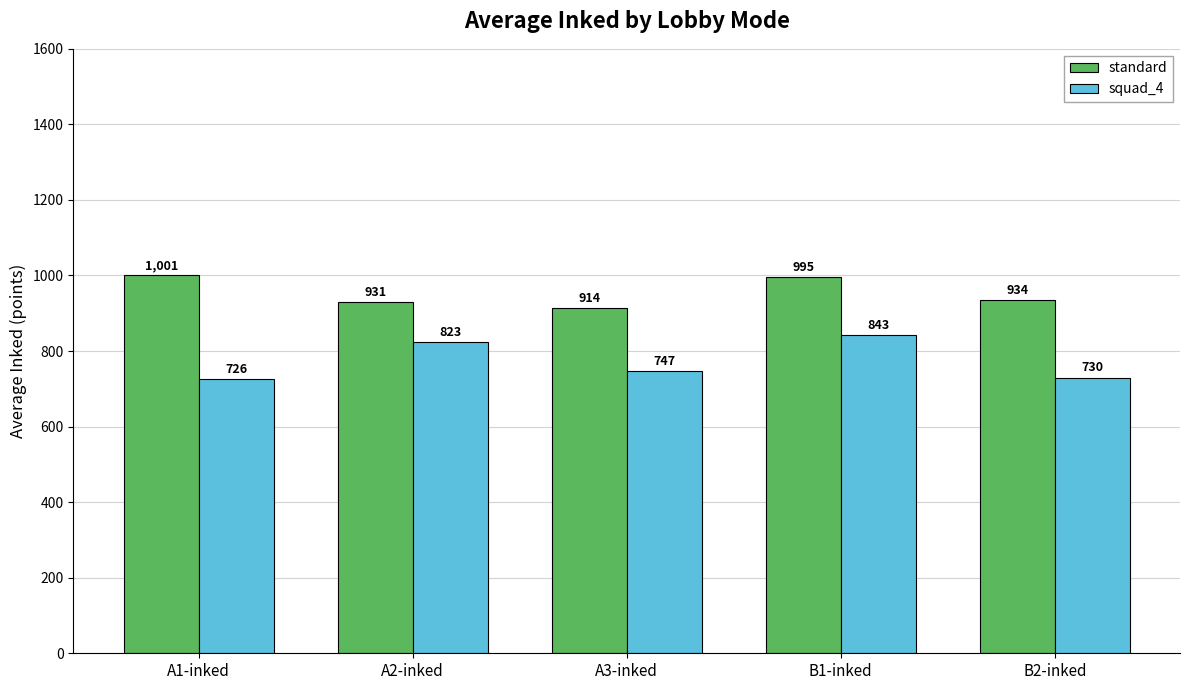

Is it true that squad_4 equals 747 at A3-inked?

True